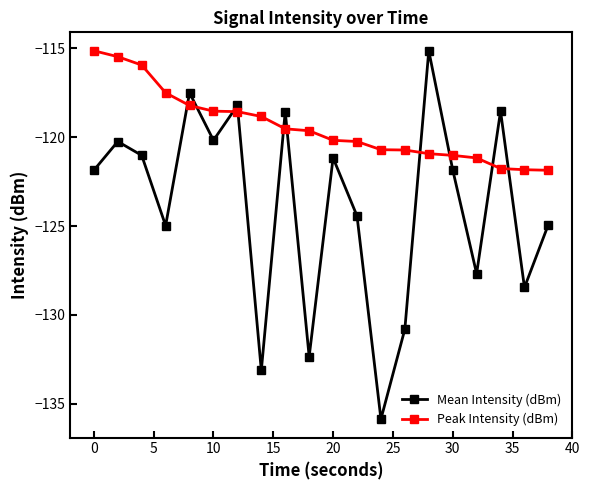

Which series has the largest total across all categories?

Peak Intensity (dBm)